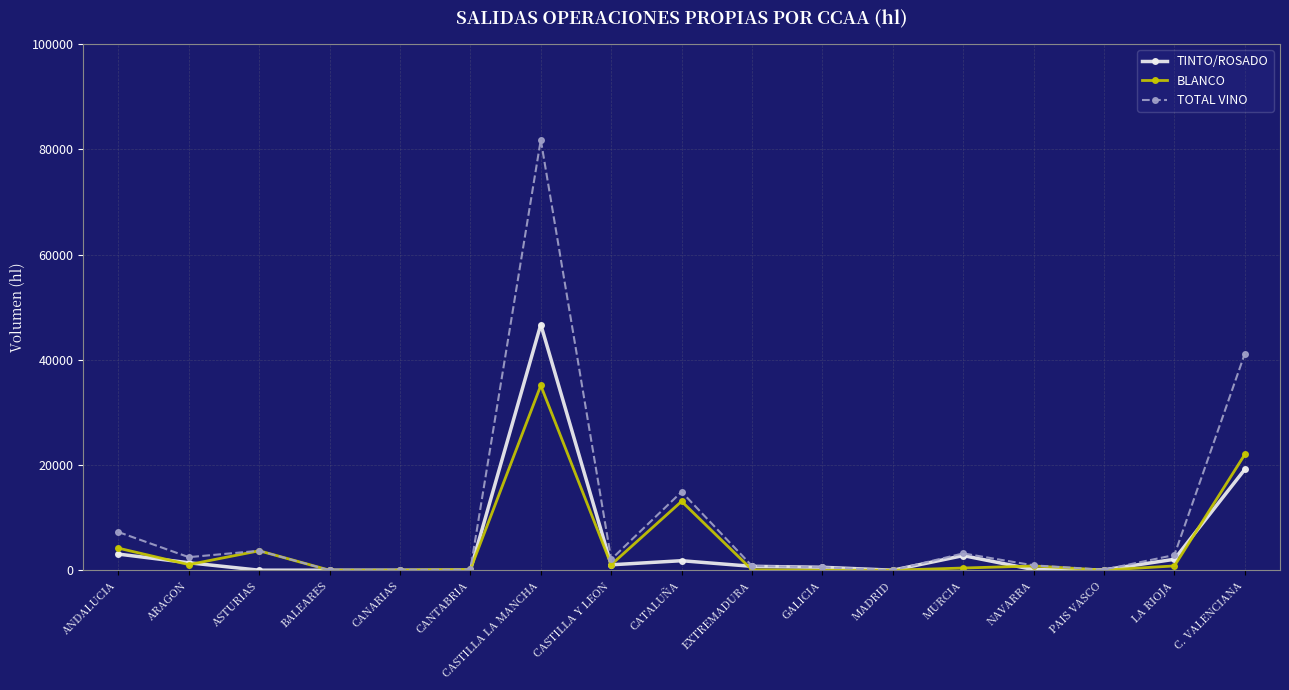

The value of TINTO/ROSADO at C. VALENCIANA is 5126. True or false?

False